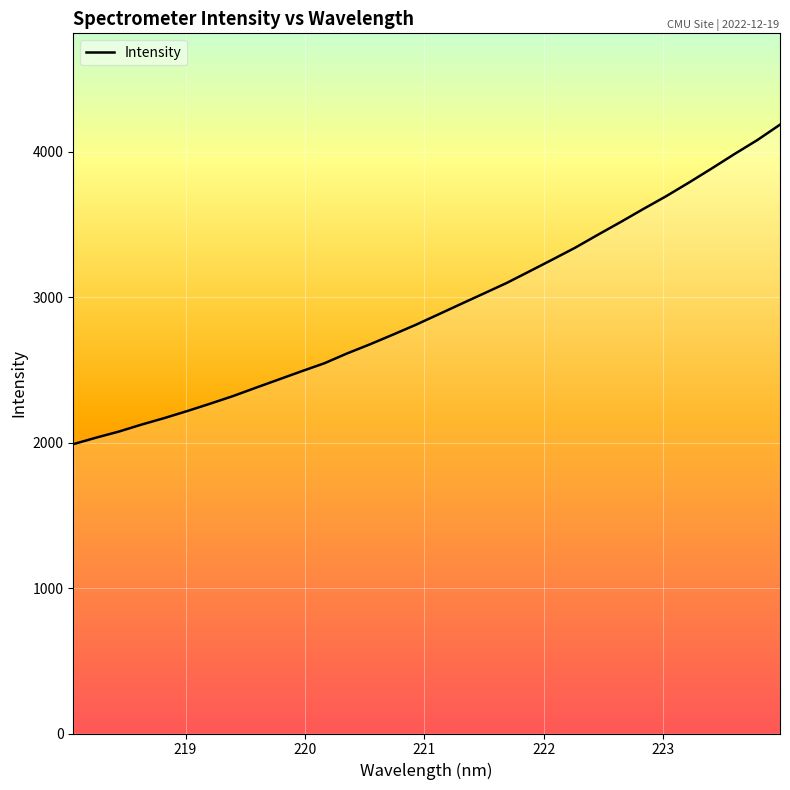

What is the minimum value shown in the chart?

1988.8